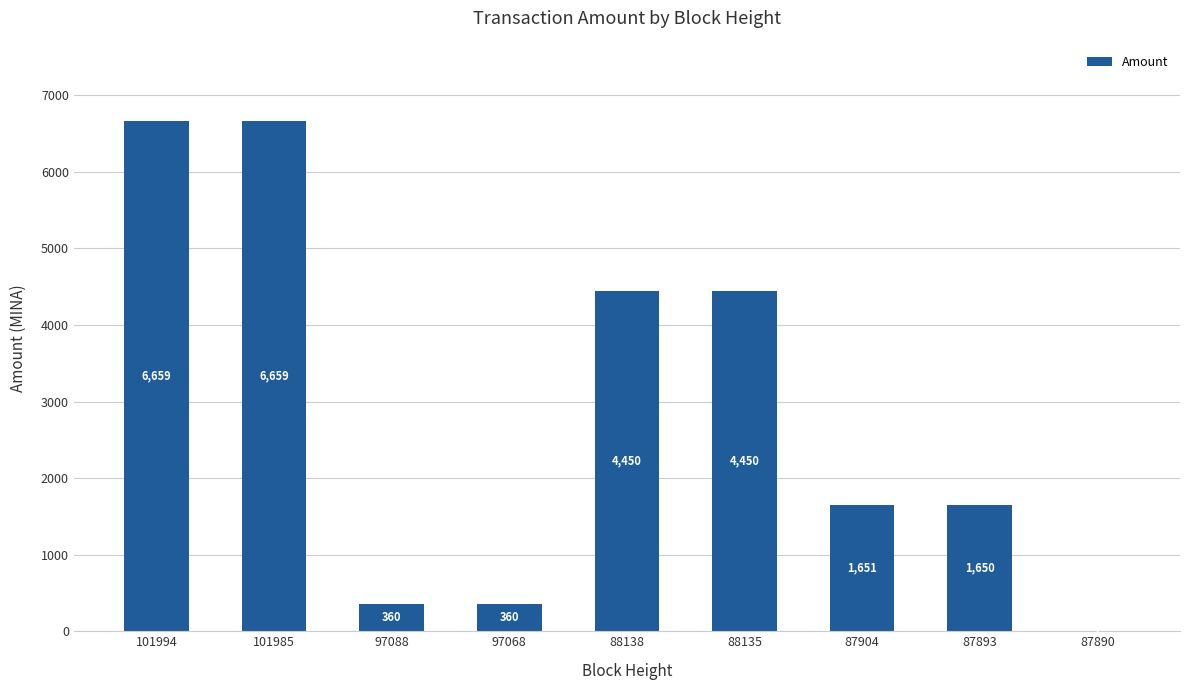

The value at 101985 is 3078.8. True or false?

False